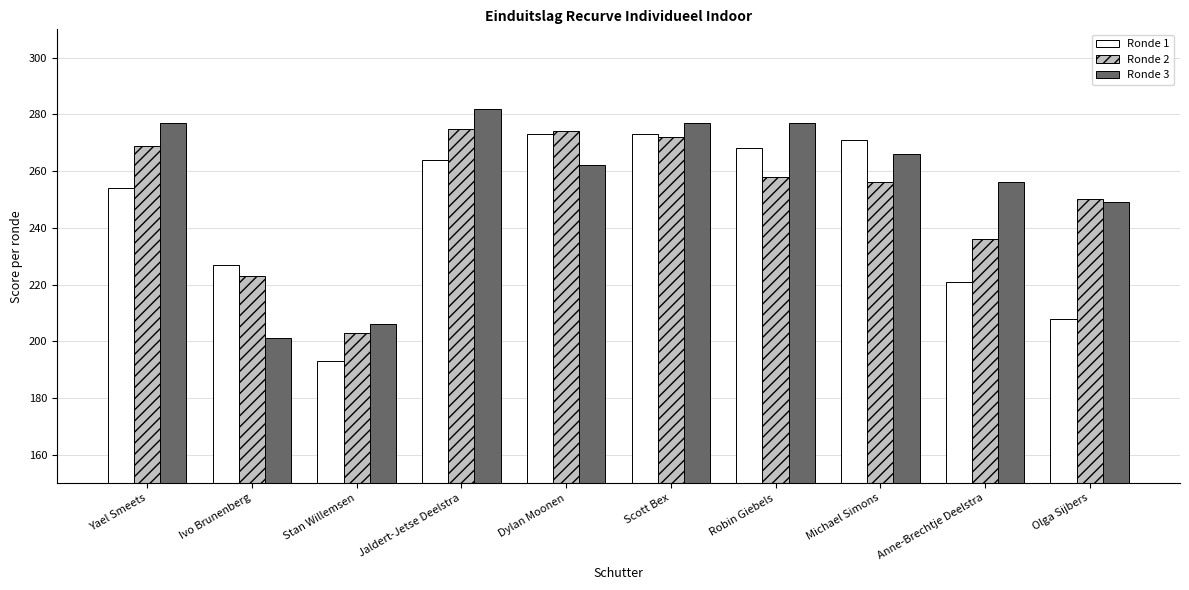

What is the value of the Ronde 1 bar at the 4th from the left?

264